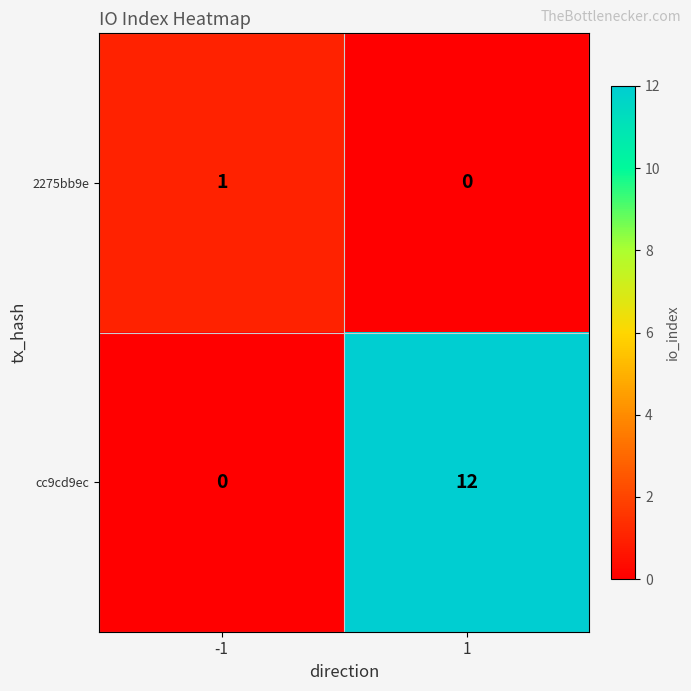

Is it true that 2275bb9e equals 0 at -1?

False